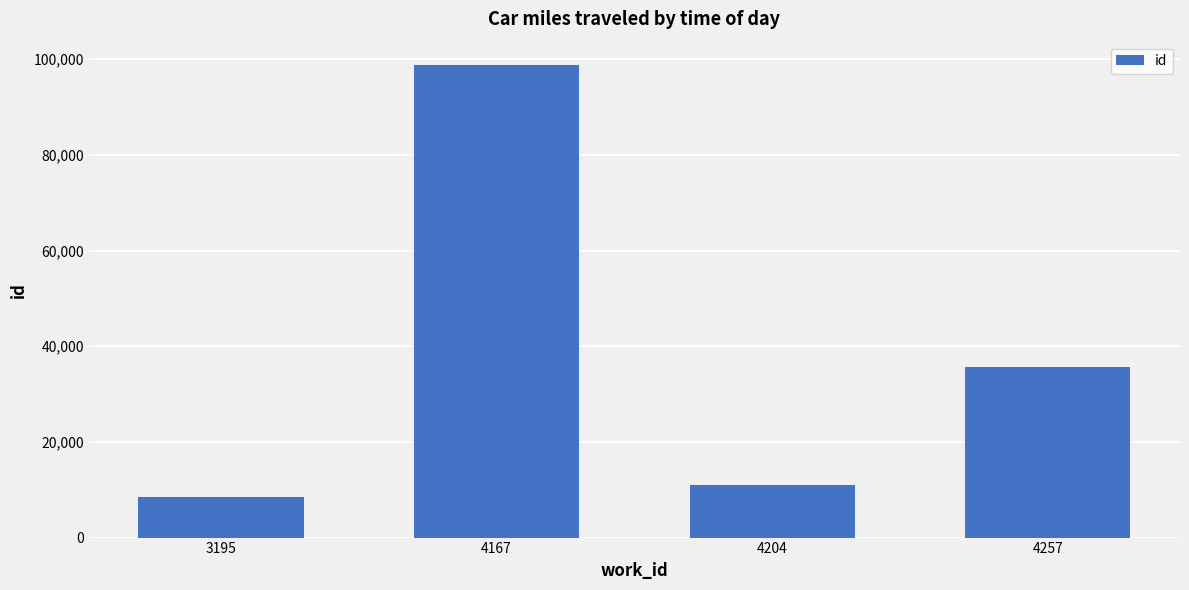

Rank the categories by value from highest to lowest.

4167, 4257, 4204, 3195